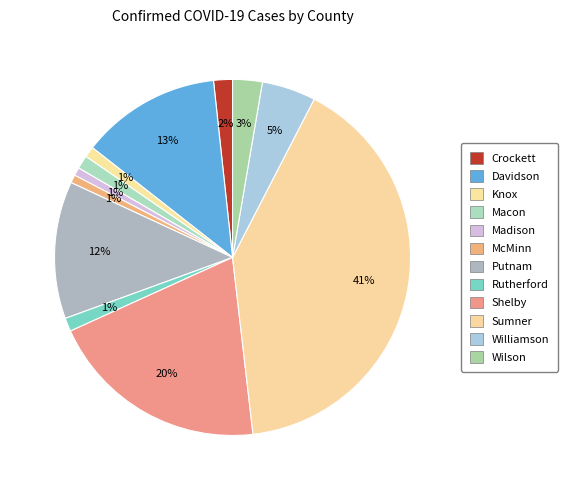

What is the ratio of the value at Davidson to the value at Rutherford?

10.4